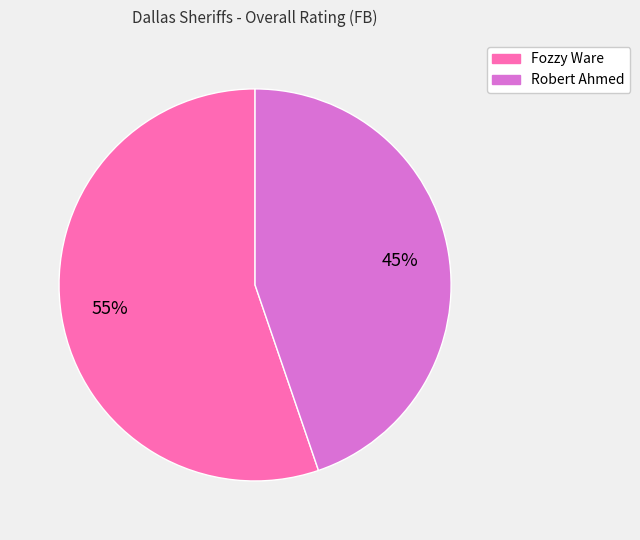

What is the ratio of the value at Robert Ahmed to the value at Fozzy Ware?

0.8